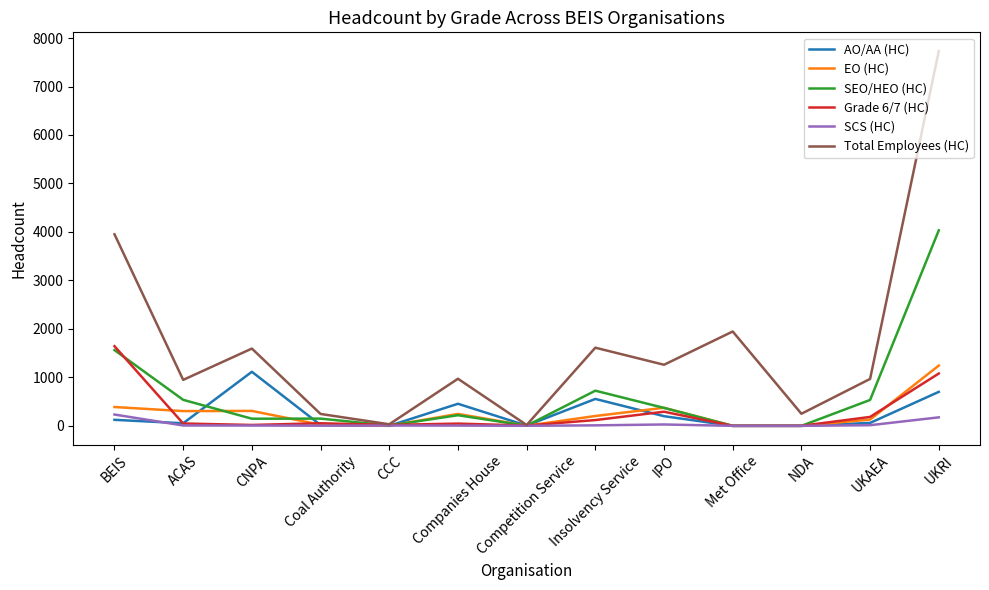

True or false: AO/AA (HC) and SCS (HC) intersect in this chart.

True